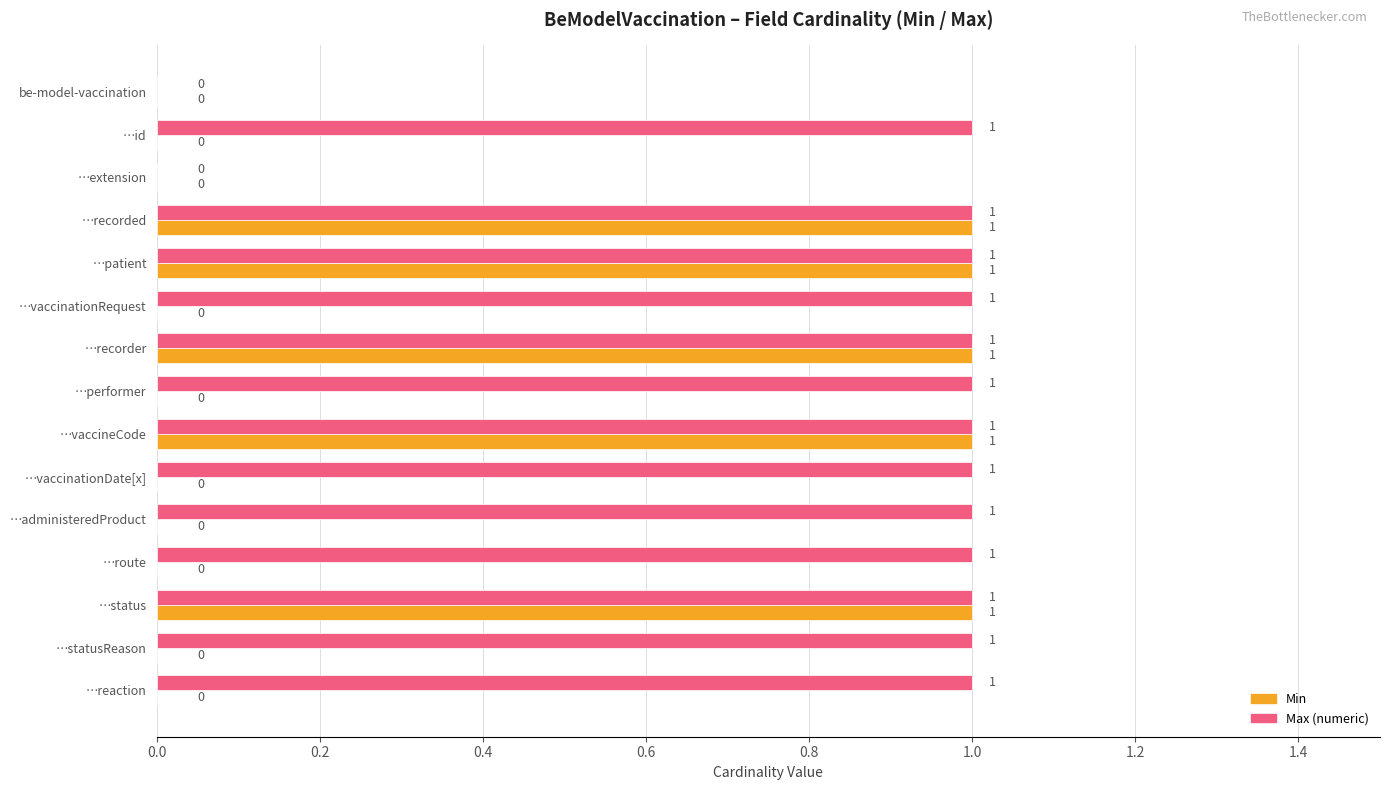

Is the value of Max (numeric) at …administeredProduct greater than the value of Min at …extension?

Yes